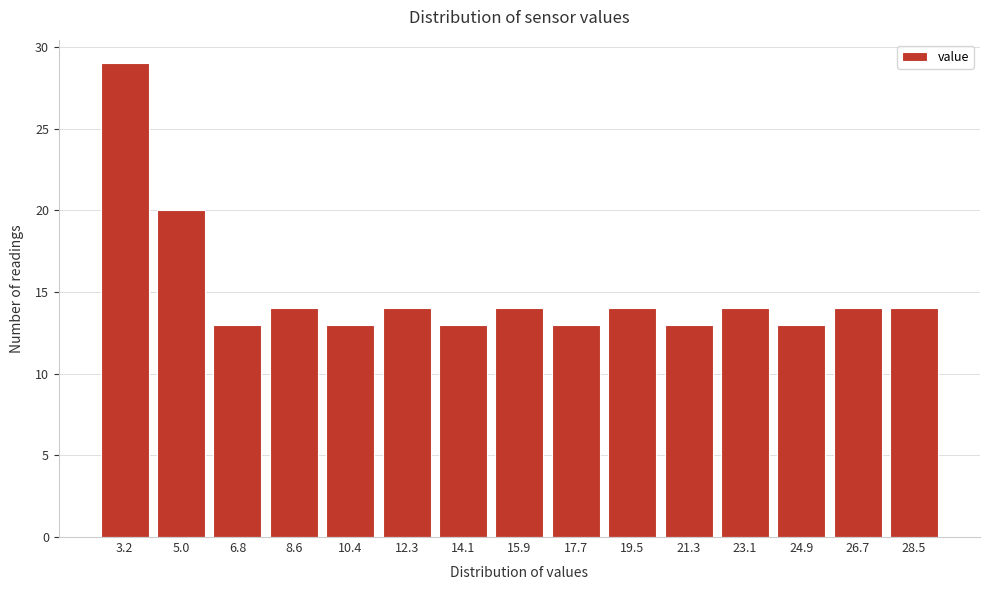

Reading left to right, what are all the values shown in this chart?

3.2=29	5.0=20	6.8=13	8.6=14	10.4=13	12.3=14	14.1=13	15.9=14	17.7=13	19.5=14	21.3=13	23.1=14	24.9=13	26.7=14	28.5=14